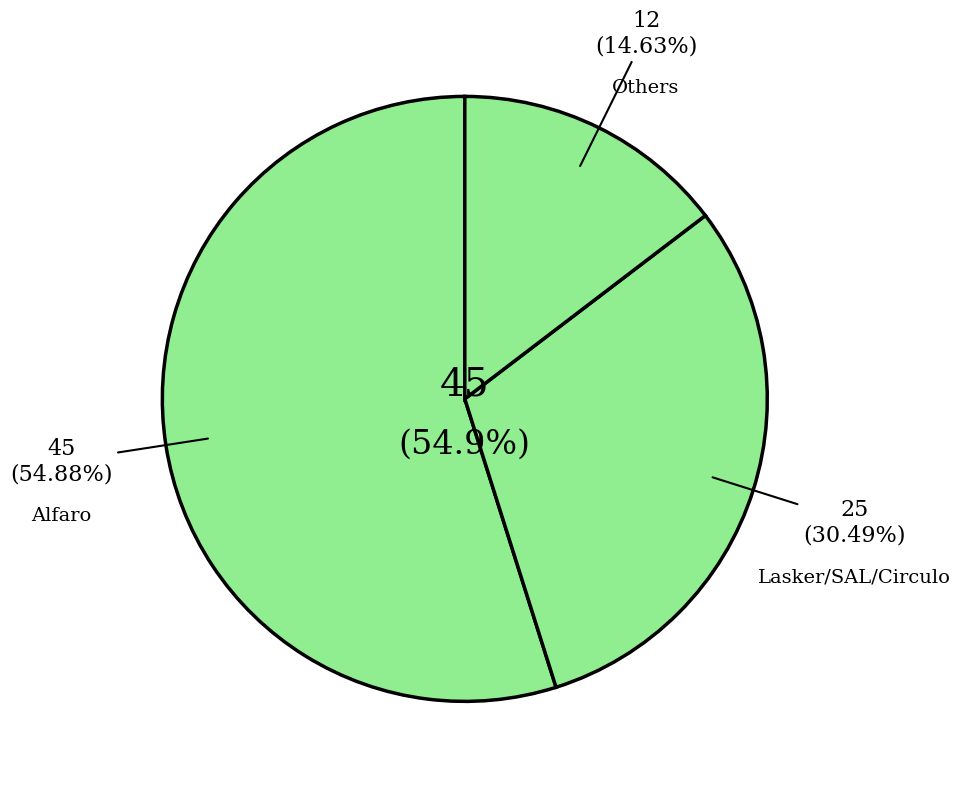

Which category has the biggest portion of the pie?

Alfaro